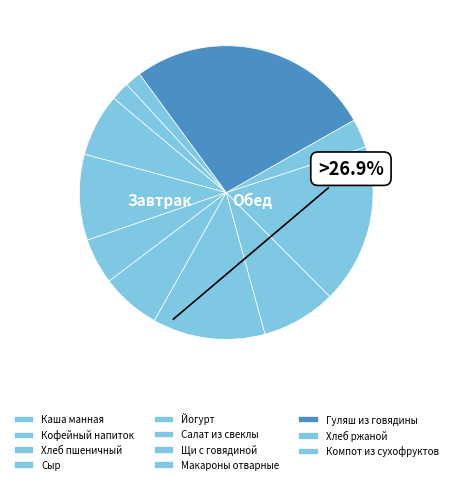

Is there any slice that represents more than half of the pie?

No